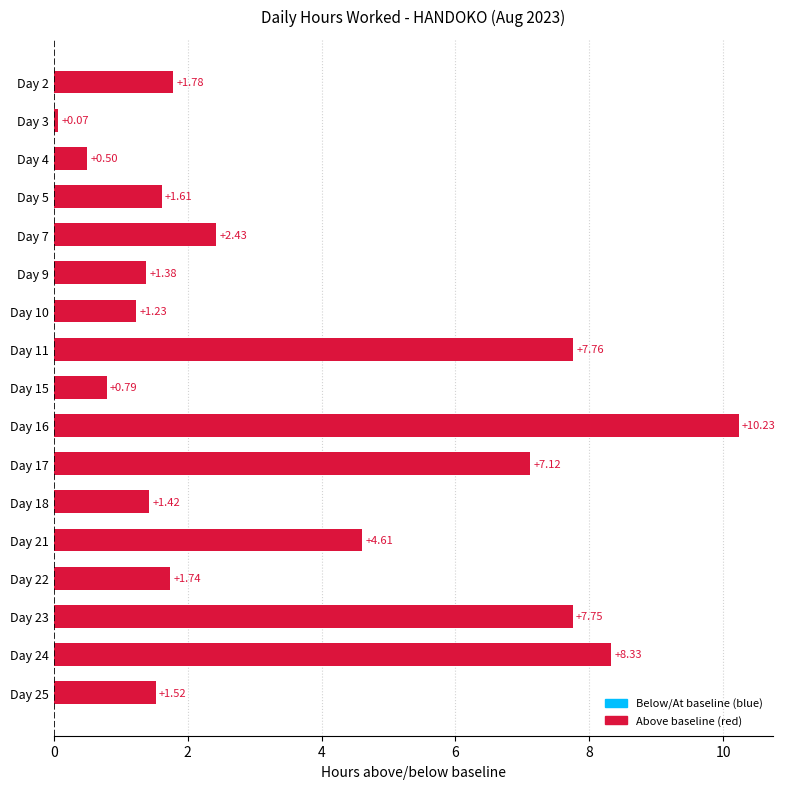

Rank the categories by value from highest to lowest.

Day 16, Day 24, Day 11, Day 23, Day 17, Day 21, Day 7, Day 2, Day 22, Day 5, Day 25, Day 18, Day 9, Day 10, Day 15, Day 4, Day 3